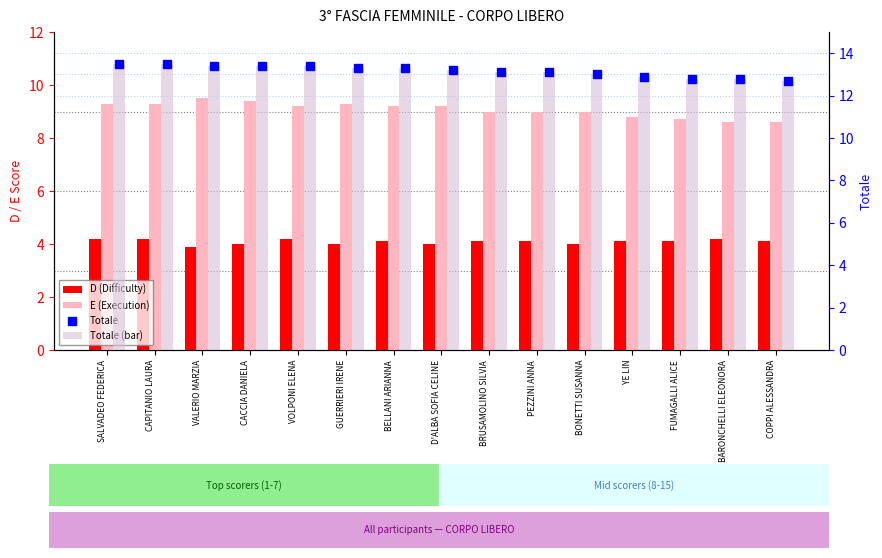

Which series has the largest total across all categories?

Totale (bar)